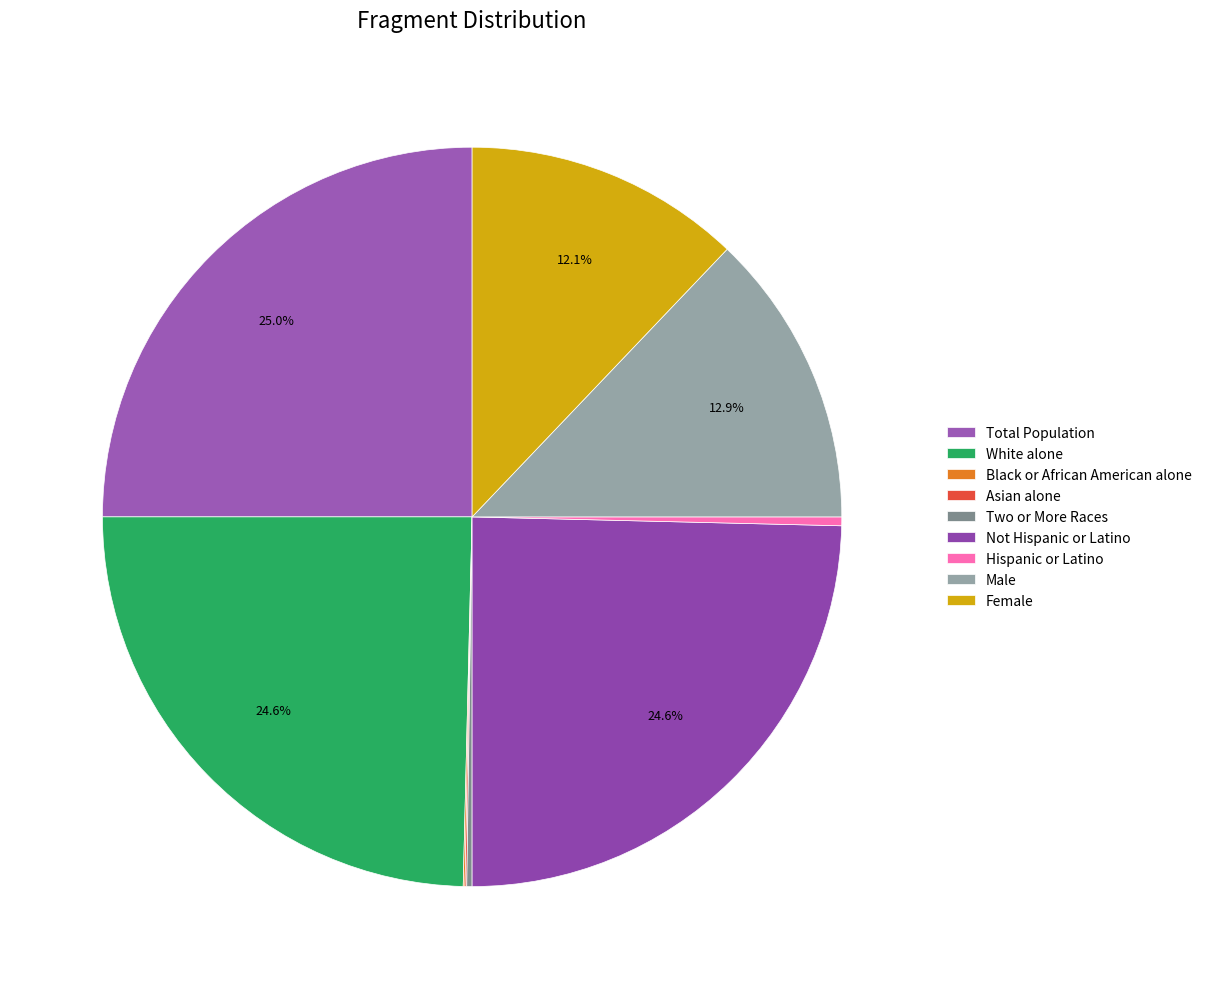

Is there a majority slice in this chart?

No